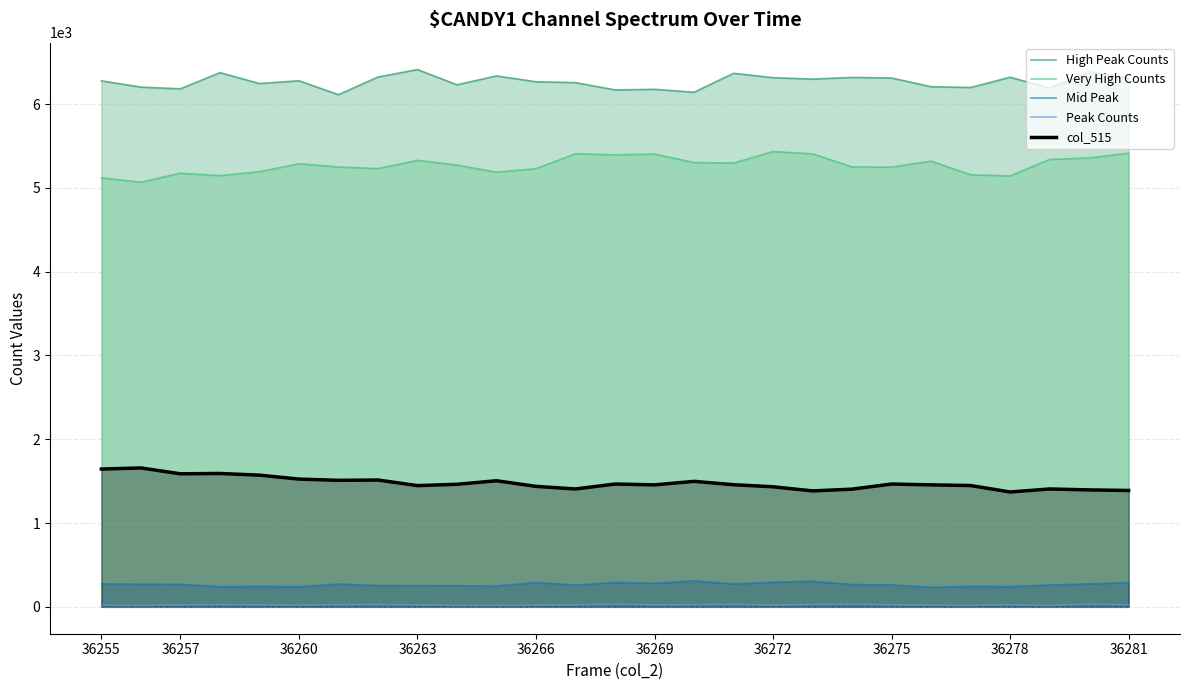

True or false: Peak Counts and High Peak Counts cross at least once.

False